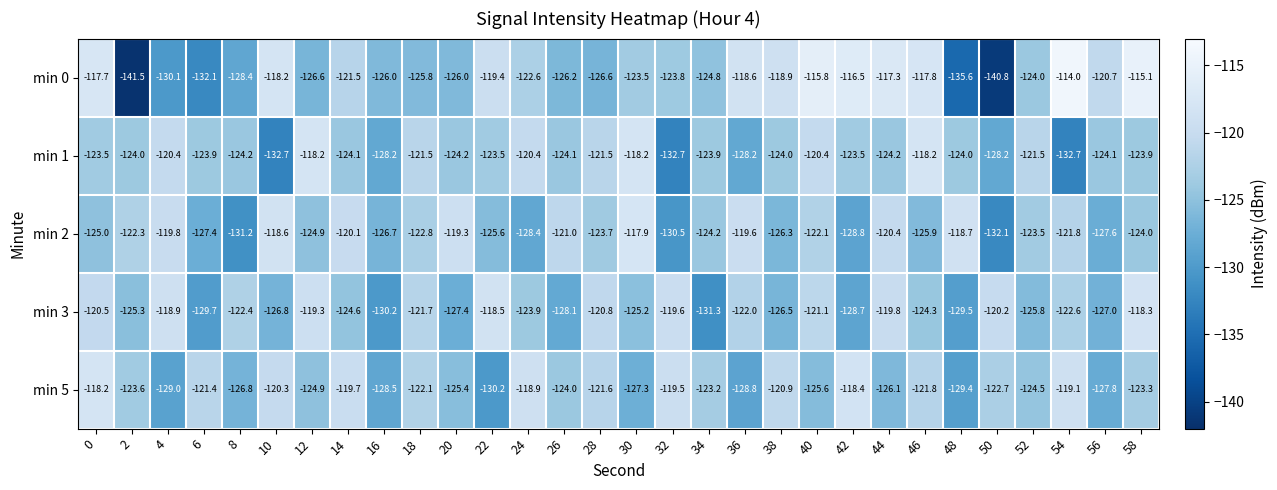

What is the difference between the maximum and minimum values in the min 1 series?

14.5